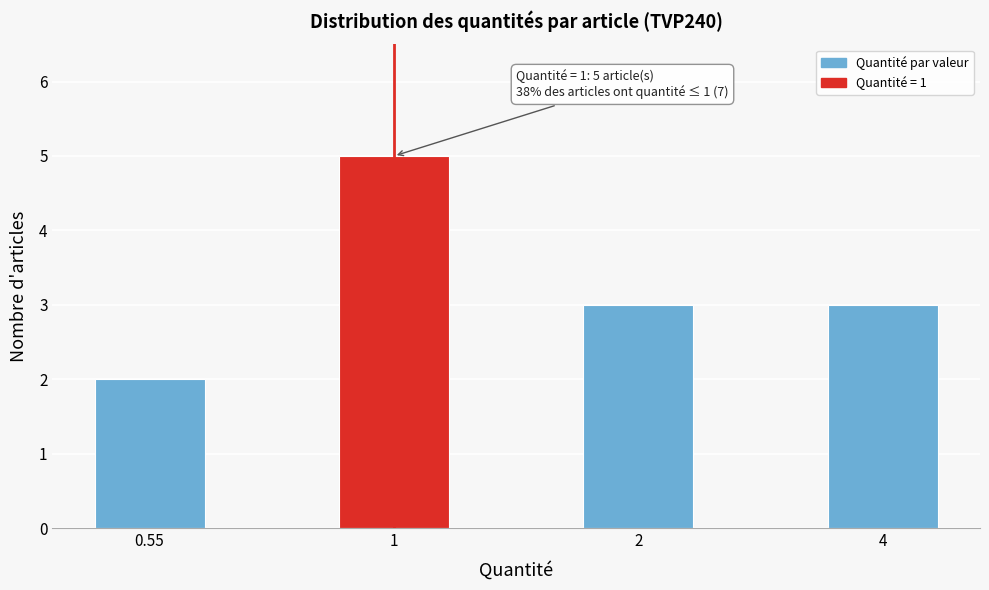

Reading left to right, what are all the values shown in this chart?

0.55=2	1=5	2=3	4=3